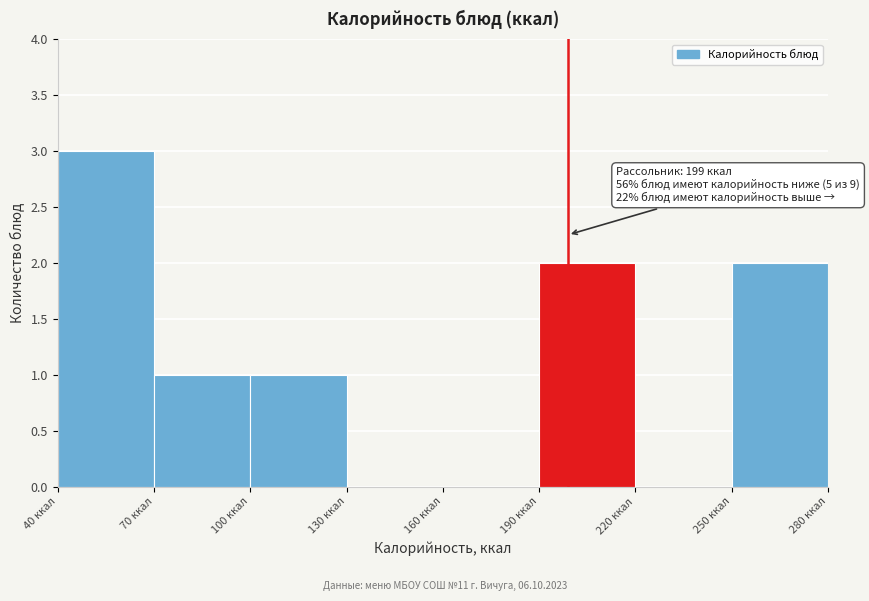

Which range on the x-axis has the tallest bar?

40 to 70